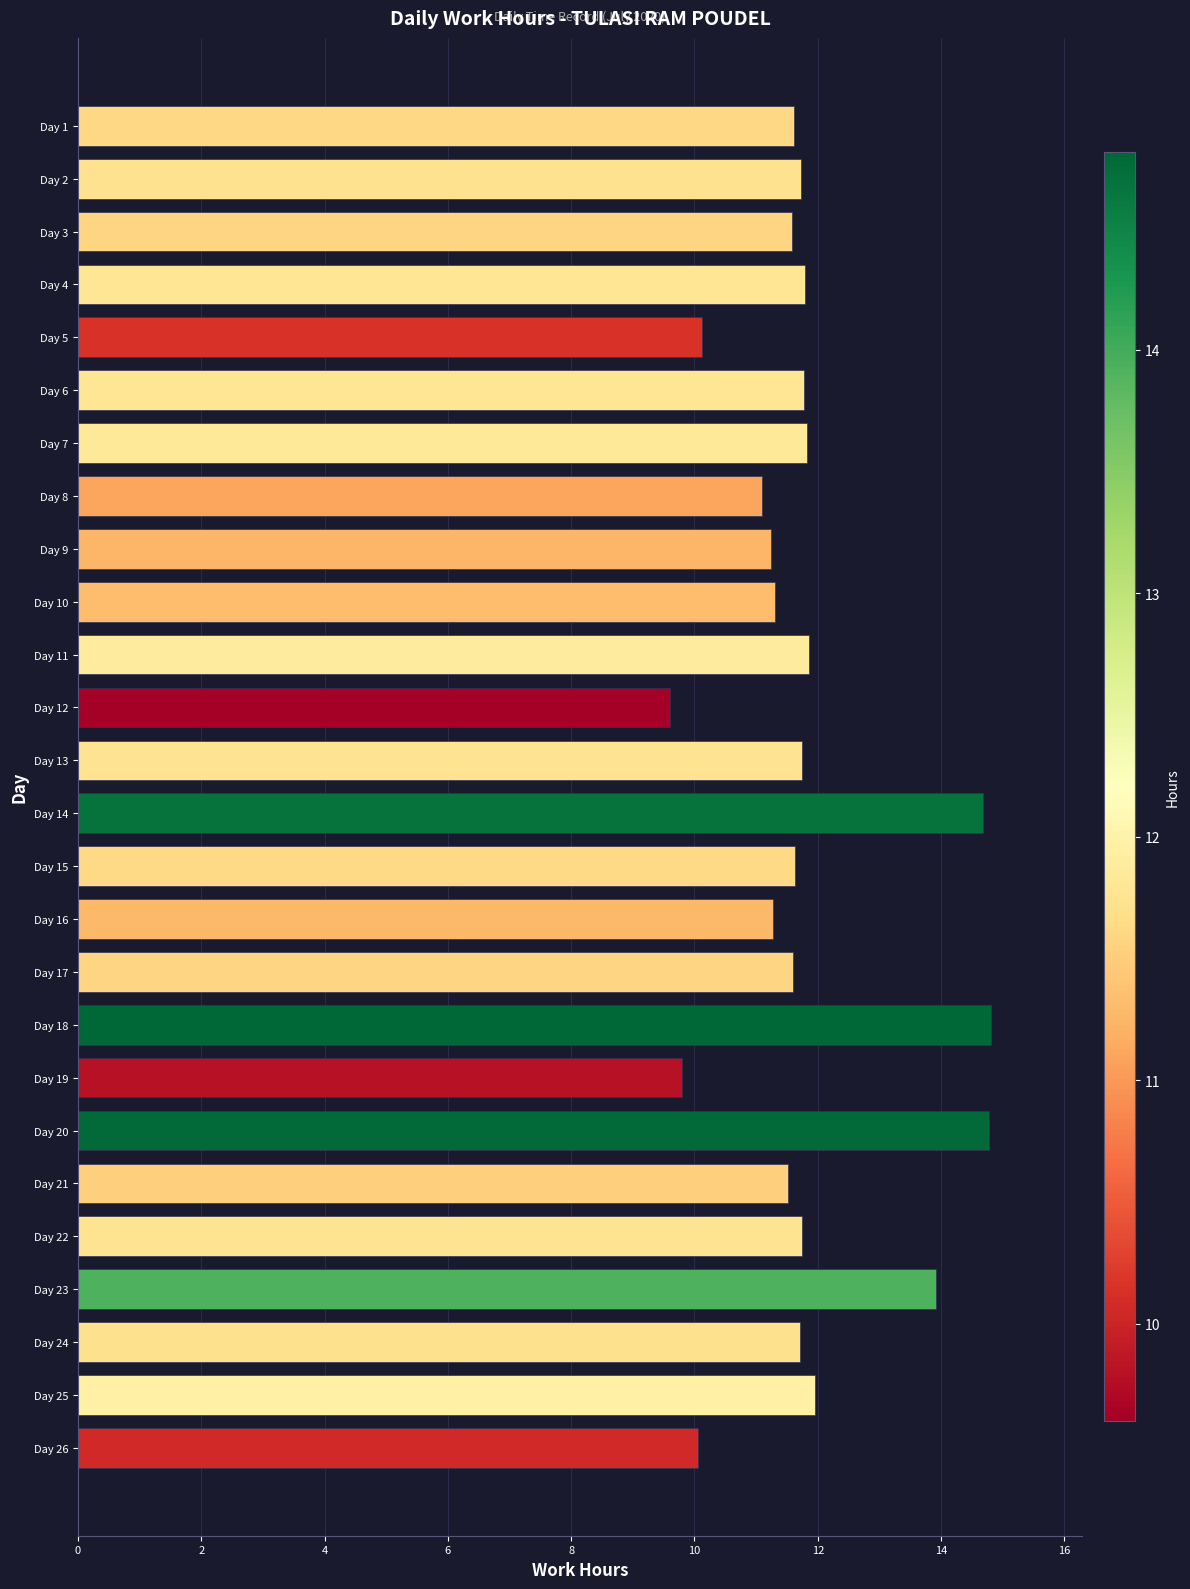

What is the minimum value shown in the chart?

9.6